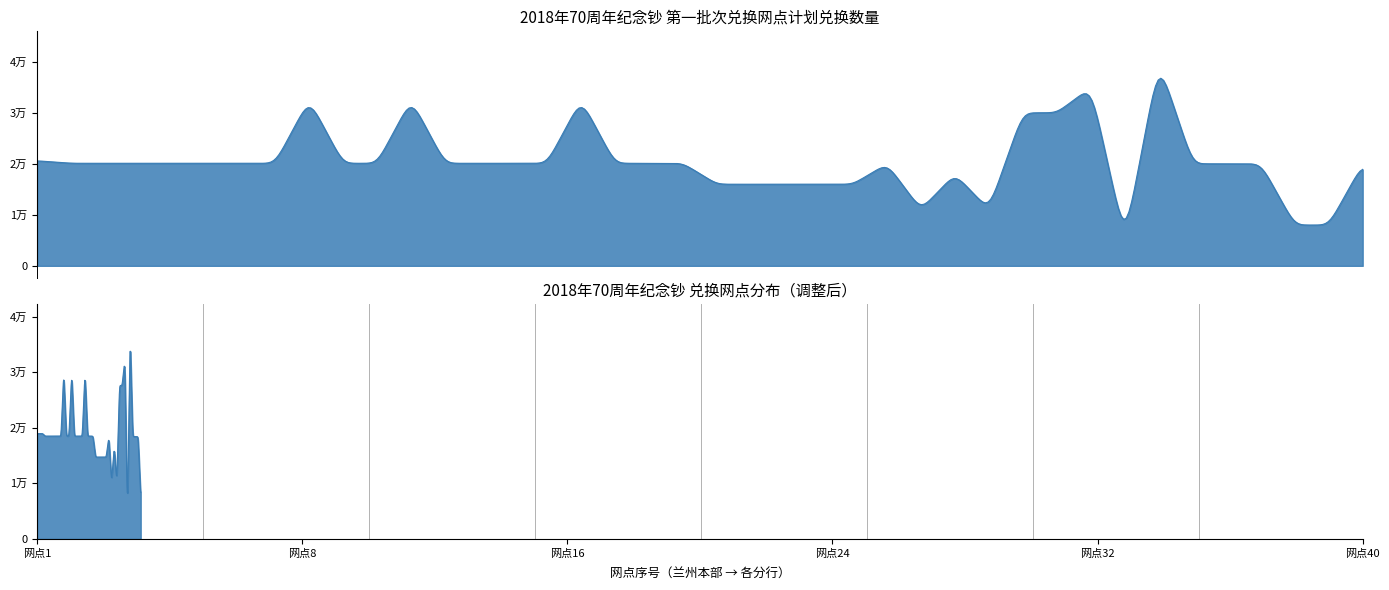

Which series has the largest range (max minus min)?

计划兑换数量（张）